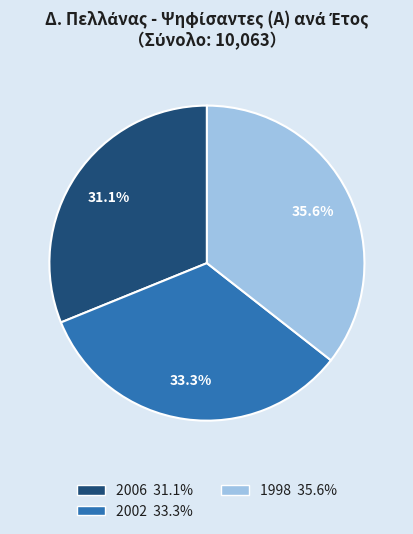

What portion of the pie excludes 2002?

66.7%